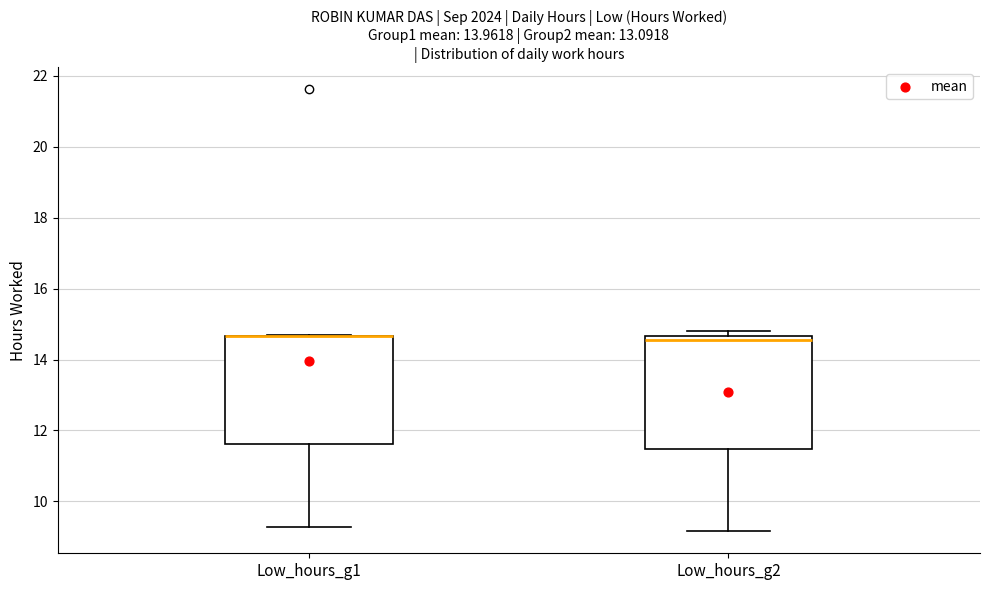

Where is the upper edge of the box for Low_hours_g2 on the y-axis? The values are not printed on the chart, so give them approximately, as read against the axis.

14.6